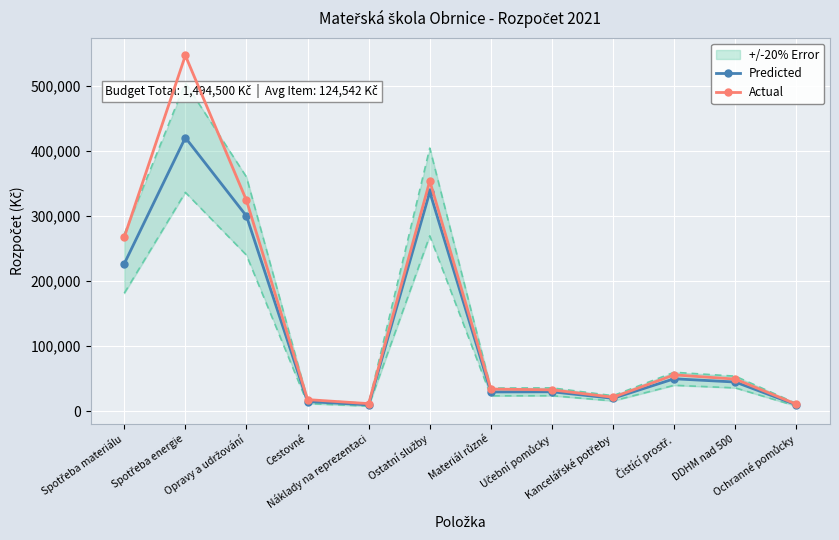

How many lines are shown in the chart?

2